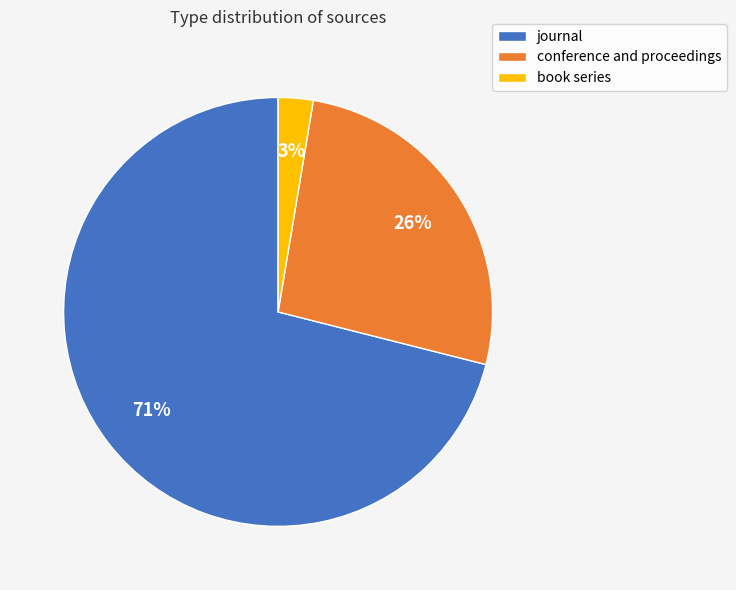

To the nearest percent, what portion does journal represent?

71%